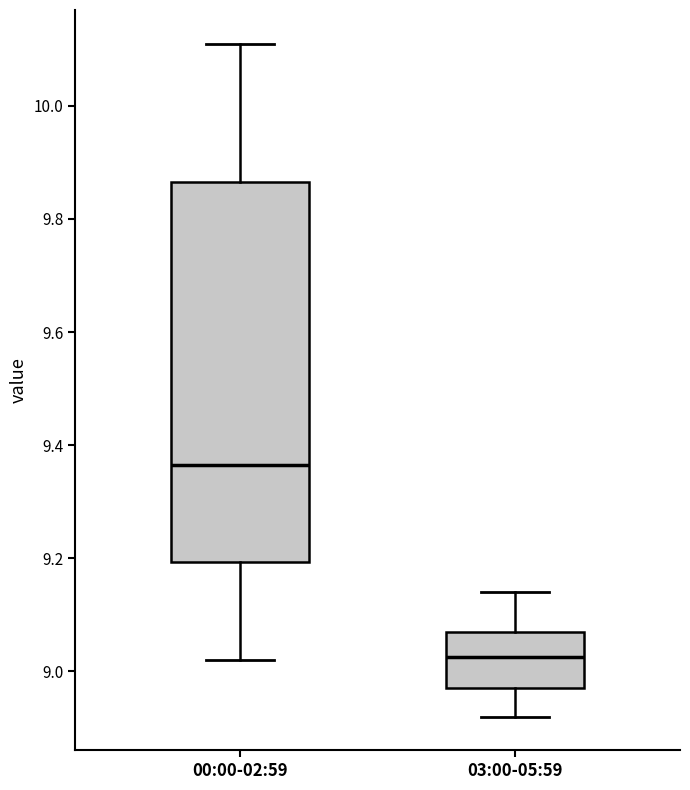

Comparing the boxes themselves (not the whiskers), which one is the tallest?

00:00-02:59